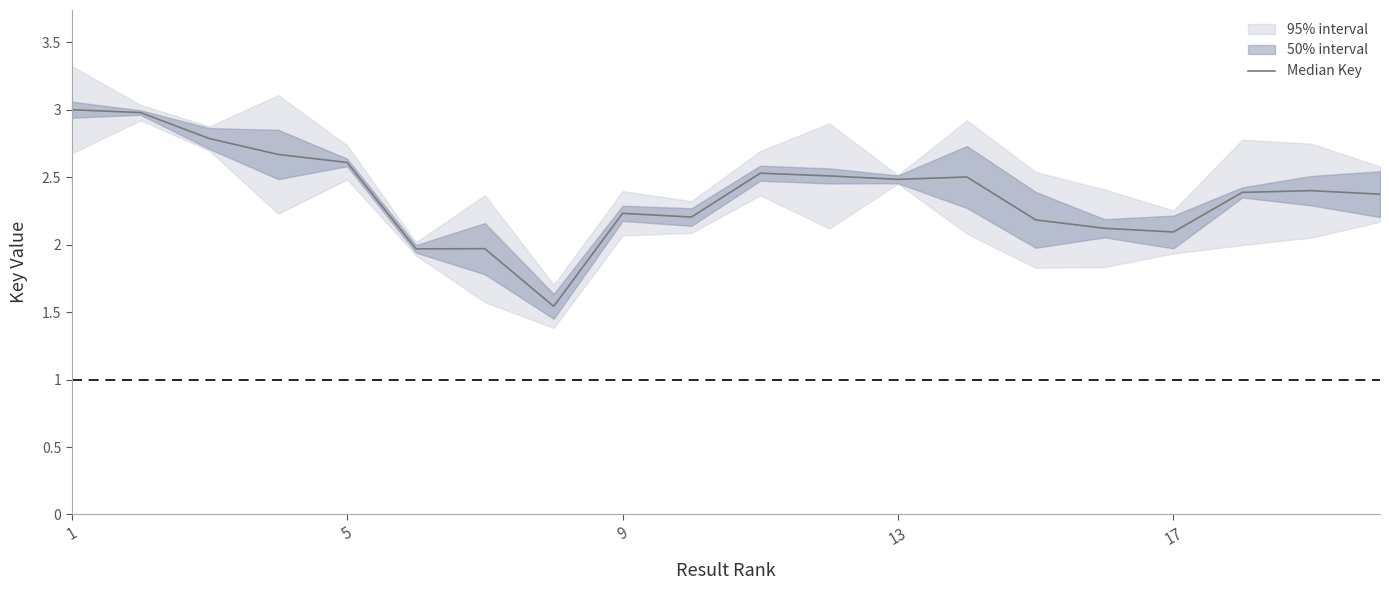

What is the maximum value shown in the chart?

3.0